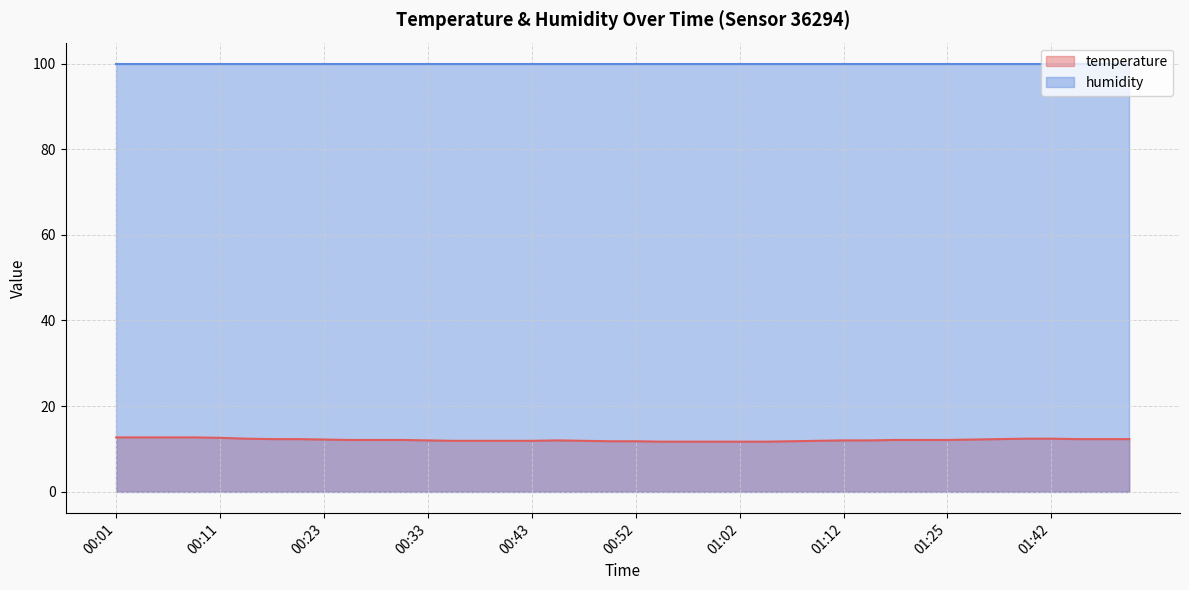

What is the label of the 36th point from the right?

00:11